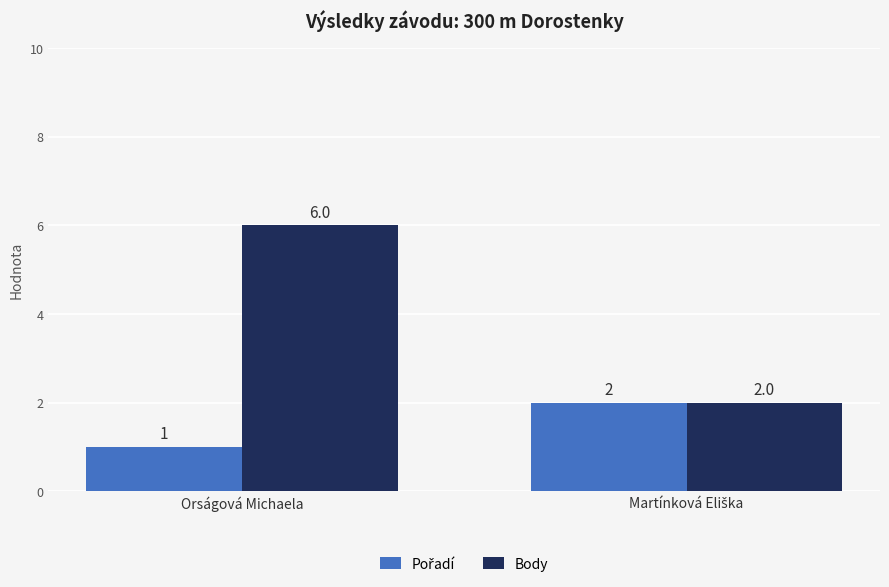

Which series has the largest range (max minus min)?

Body